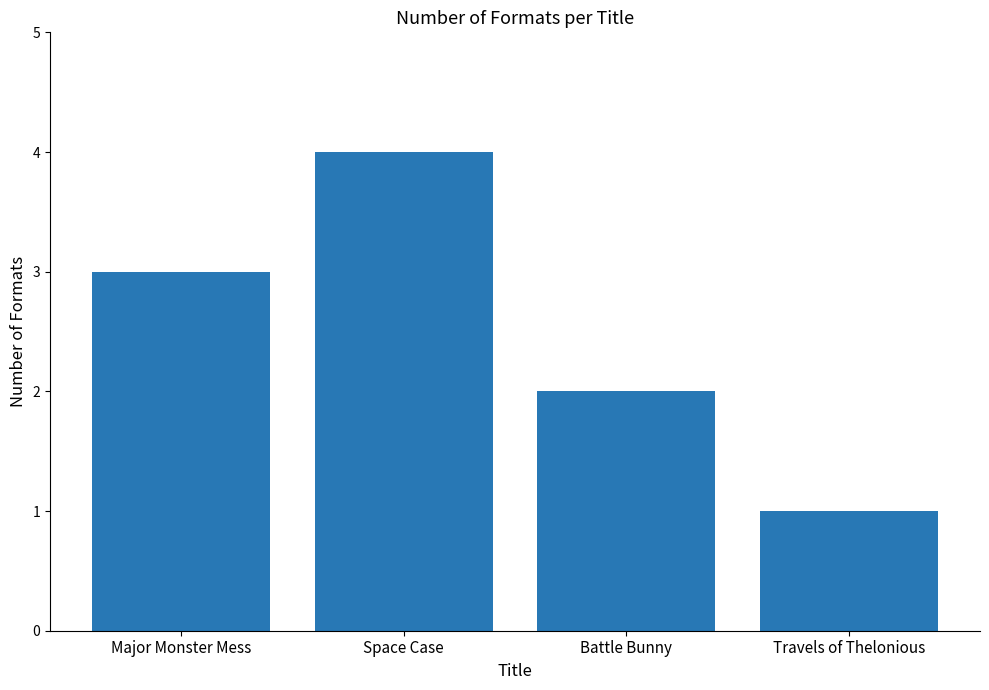

Count the number of categories in the chart.

4